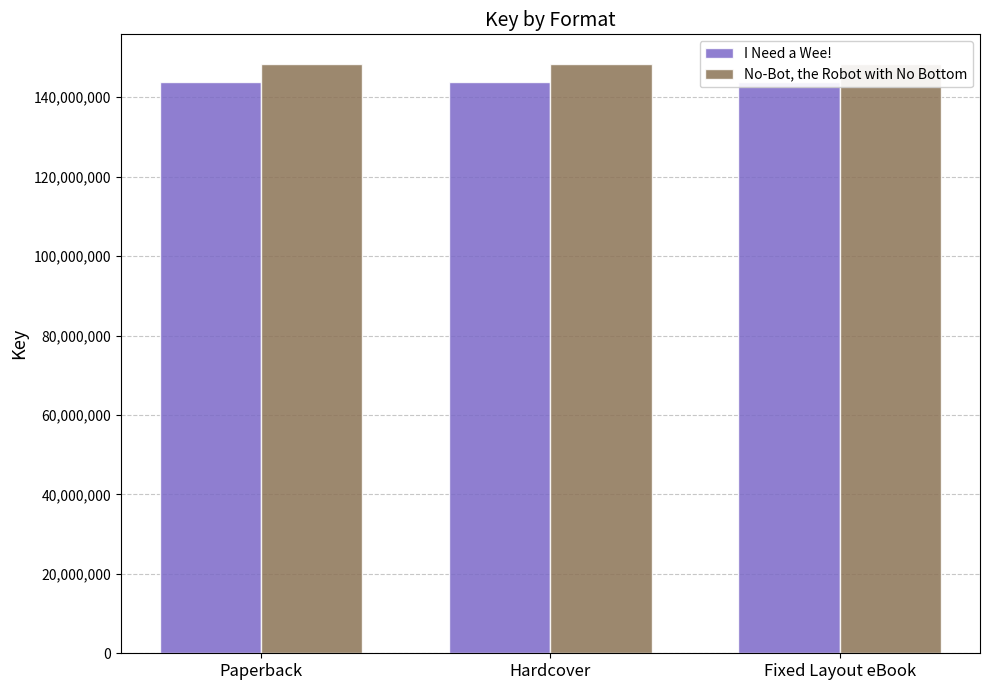

What is the average value of the No-Bot, the Robot with No Bottom series?

148431864